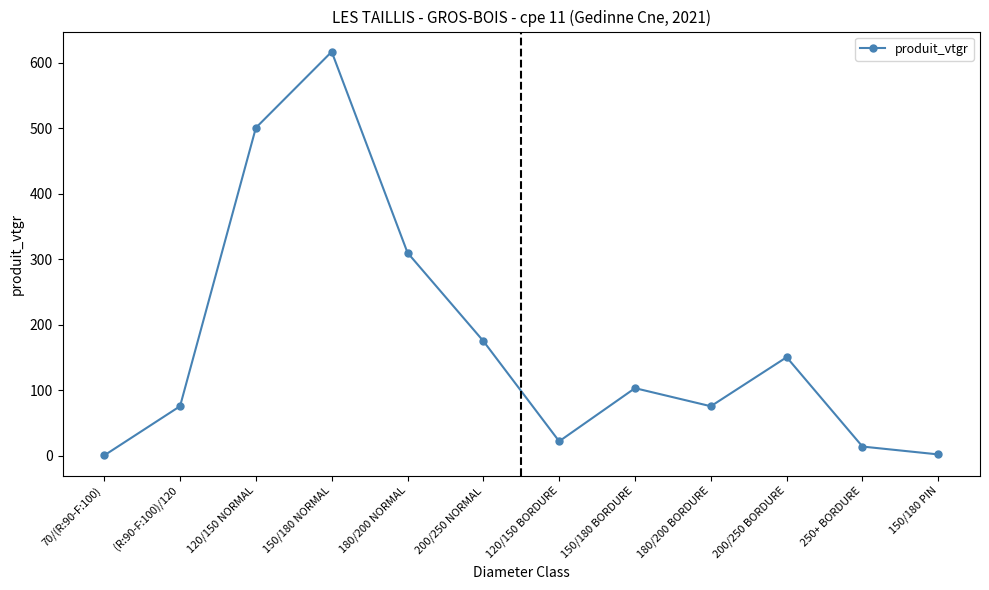

True or false: the data has more than 2 interior local peaks.

True